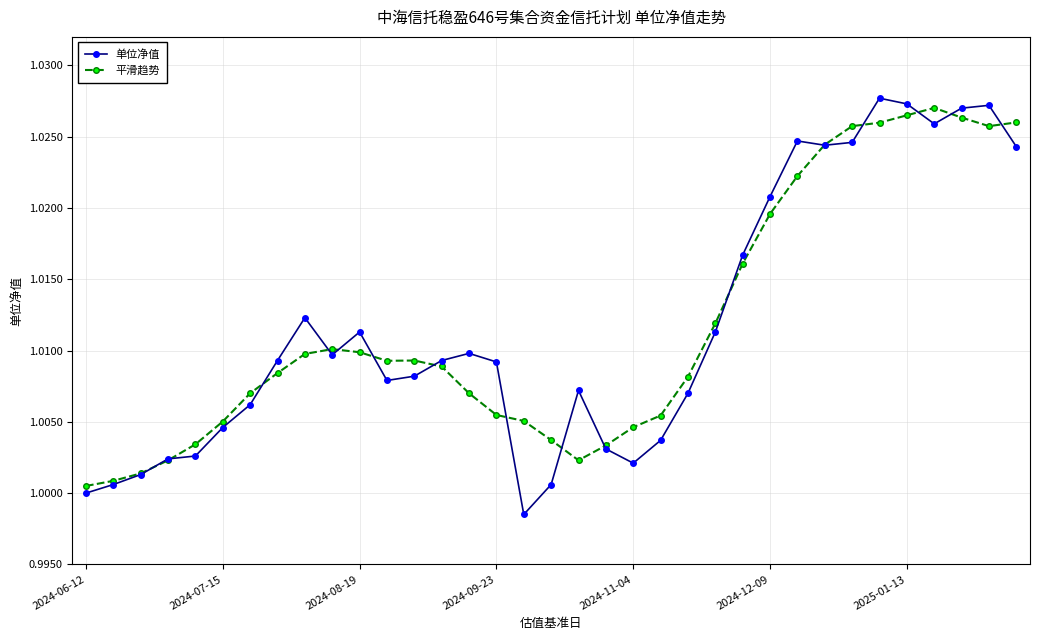

True or false: 单位净值 has more than 0 interior local peaks.

True